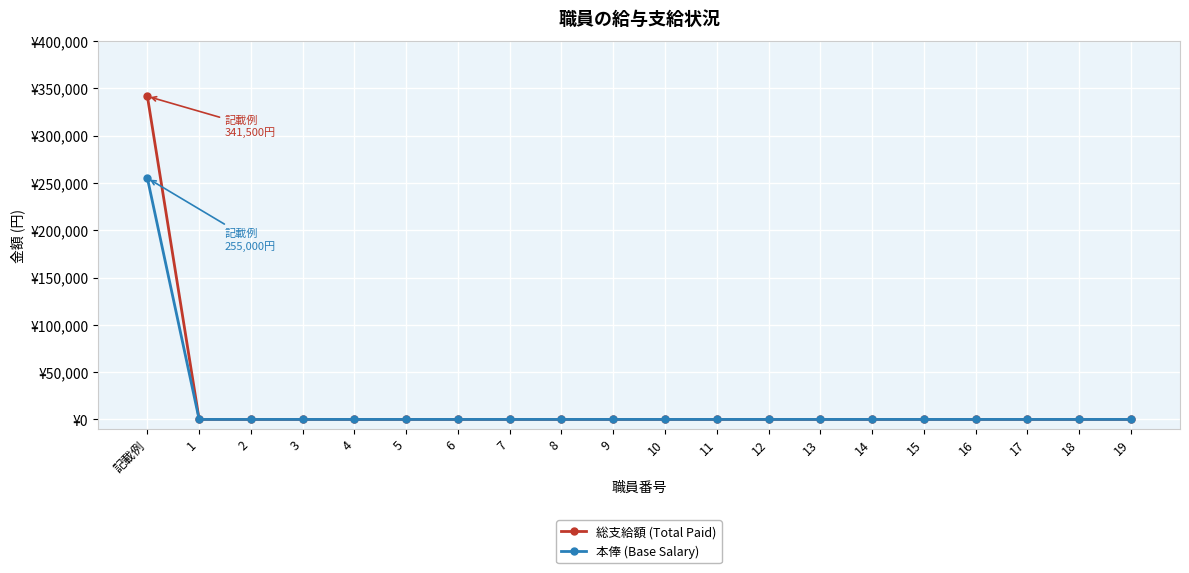

Which label corresponds to the largest value in the chart?

記載例